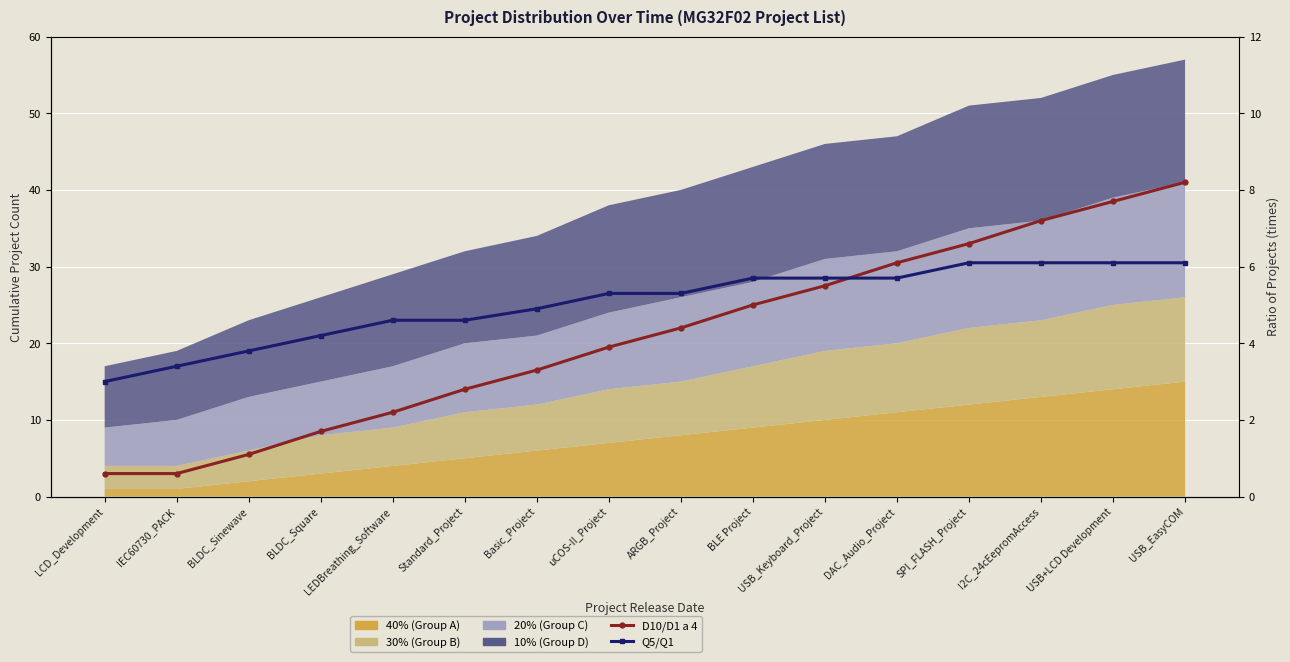

What is the sum of all Q5/Q1 values?

80.6